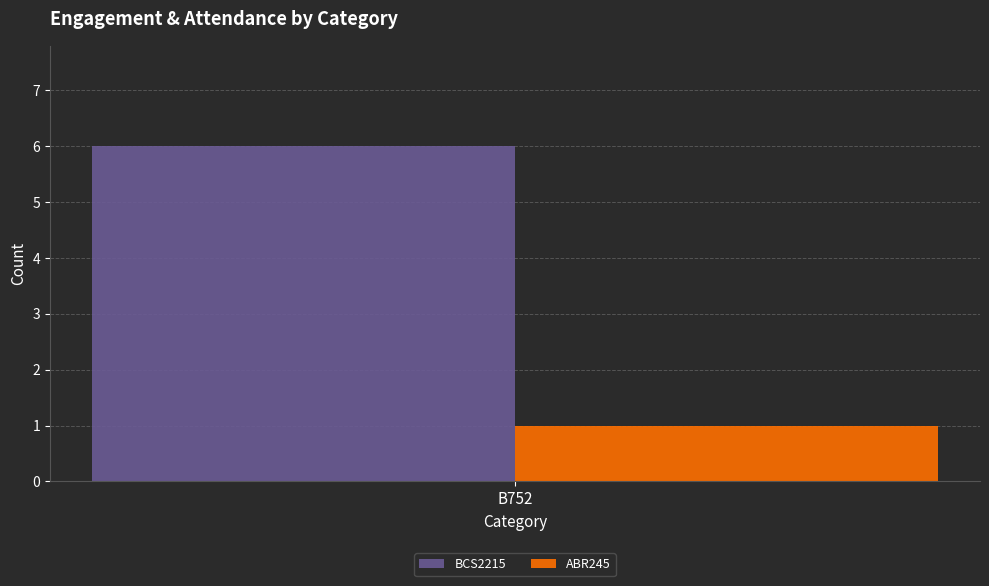

List the series in order of their peak value, lowest first.

ABR245, BCS2215